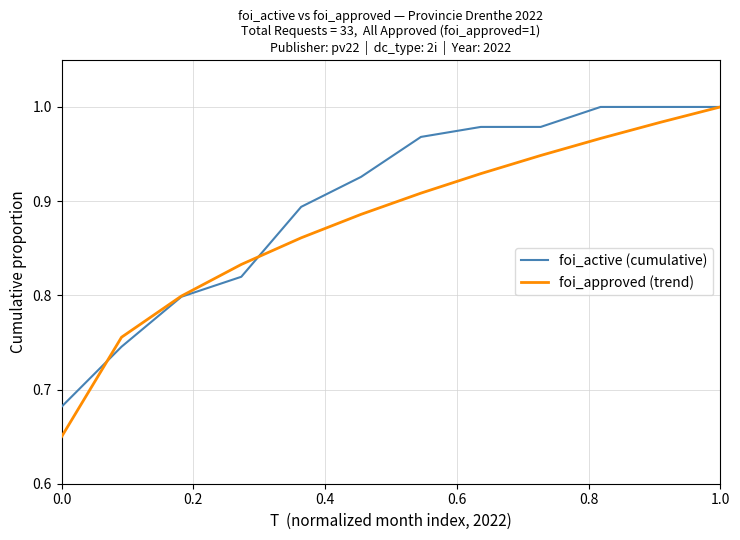

Which series has the largest range (max minus min)?

foi_approved (trend)